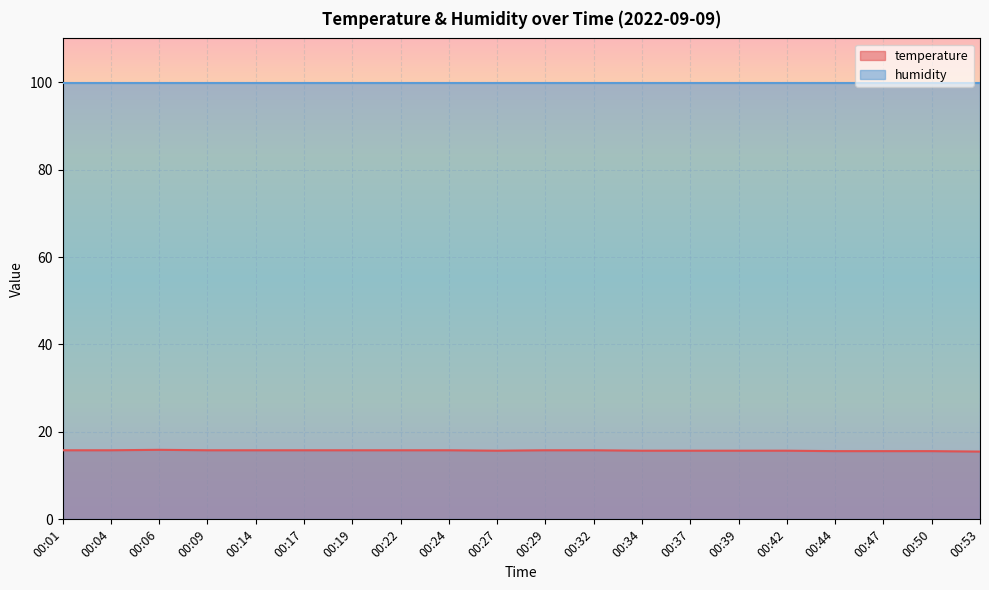

How many values are between 15 and 16?

20